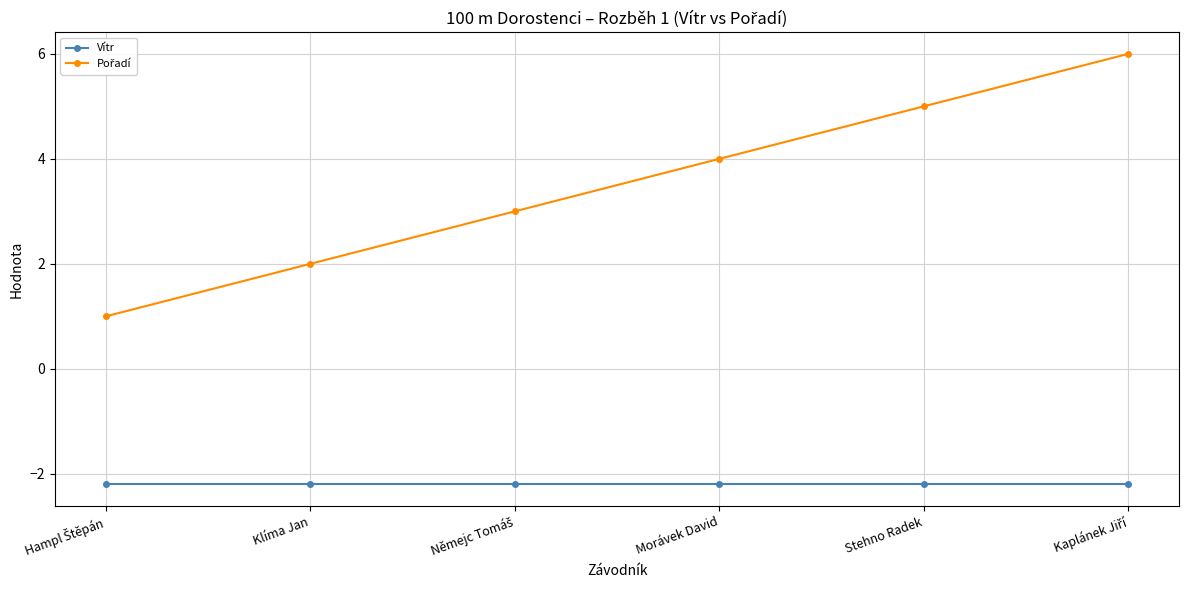

How many data points does each series have?

6